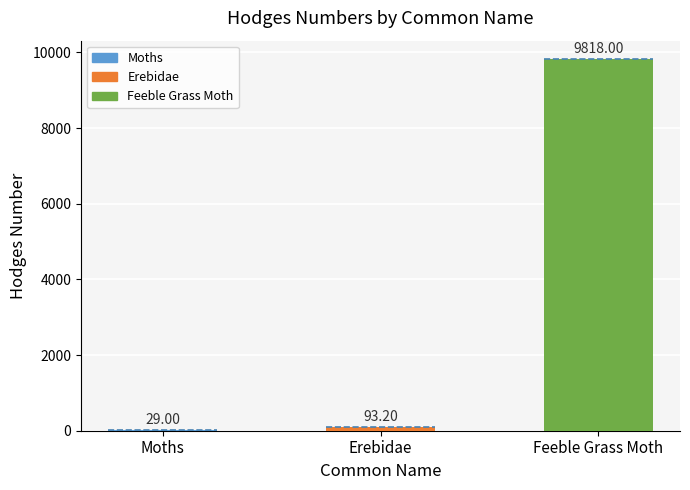

Which category has the lowest value across all series?

Moths